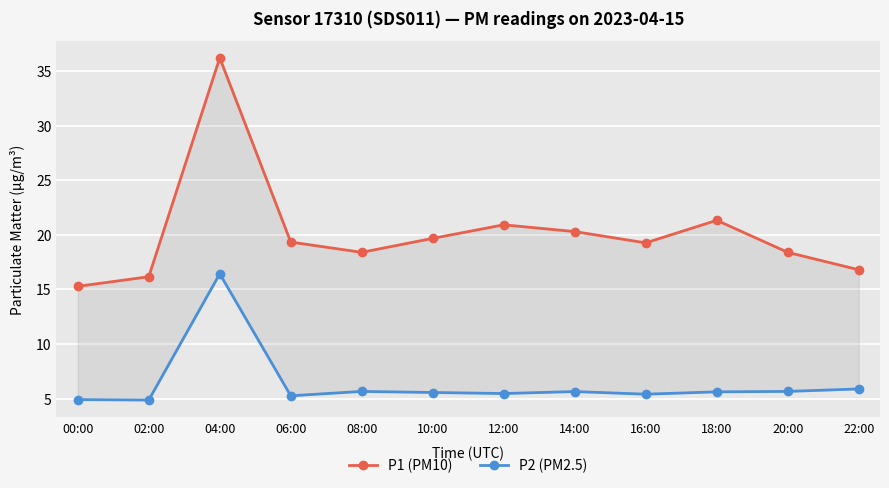

True or false: P1 (PM10) and P2 (PM2.5) intersect in this chart.

False